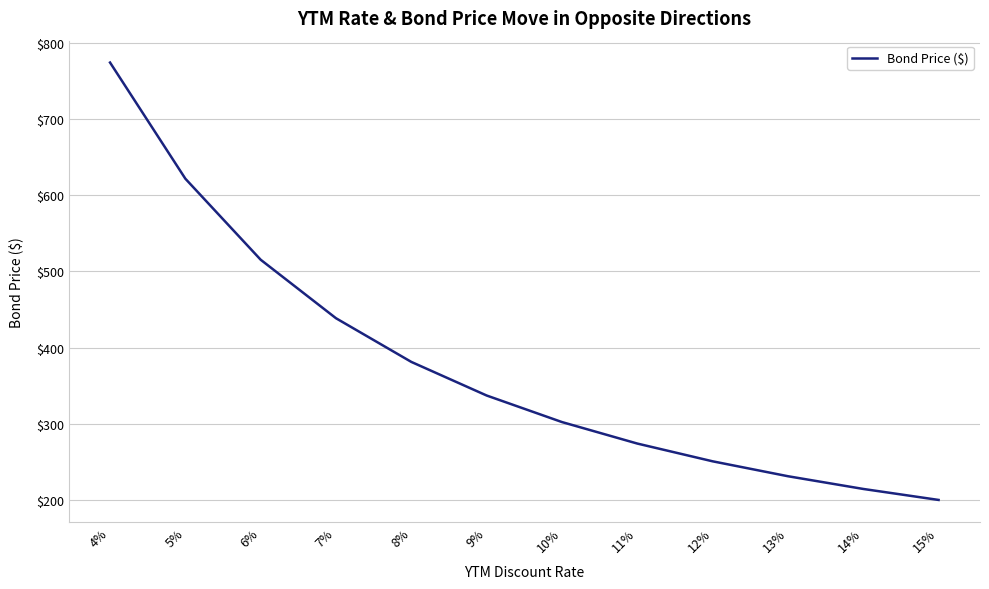

True or false: there are more than 0 points higher than both neighbors.

False